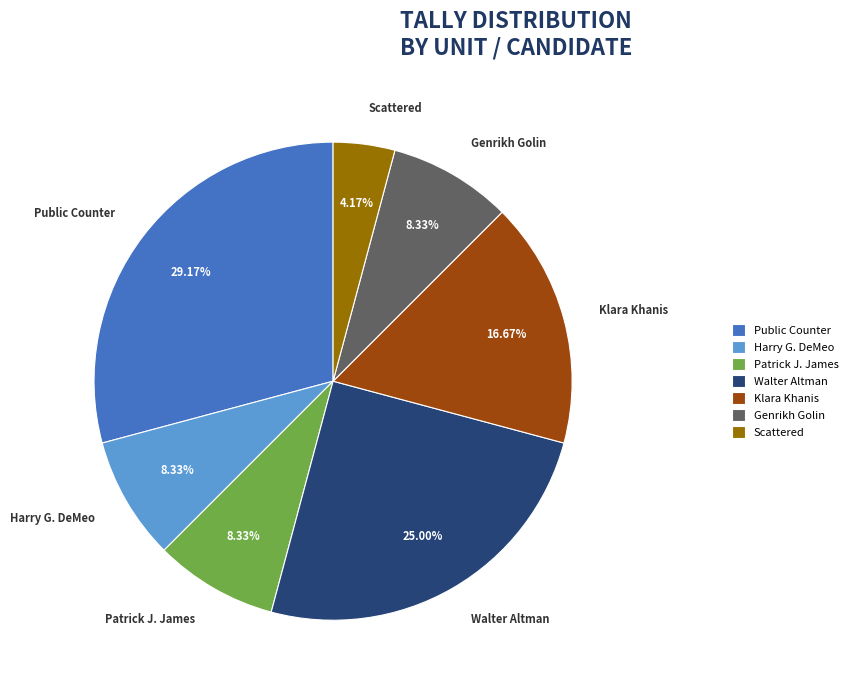

Which has a higher value, Harry G. DeMeo or Public Counter?

Public Counter